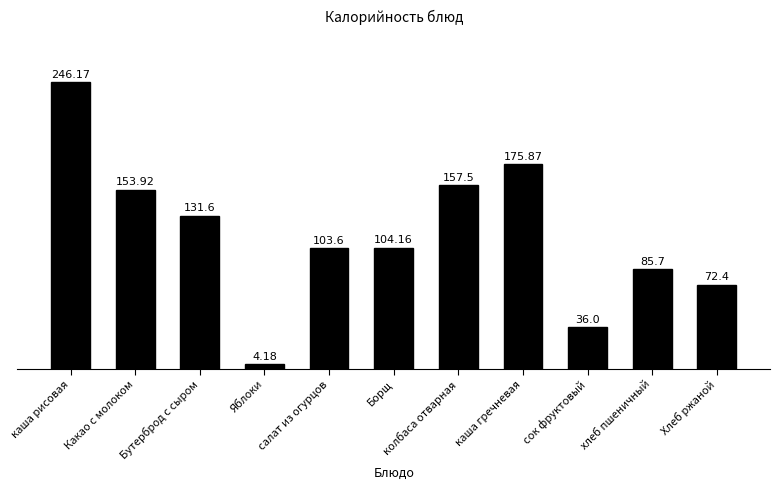

How many bars are there in total?

11